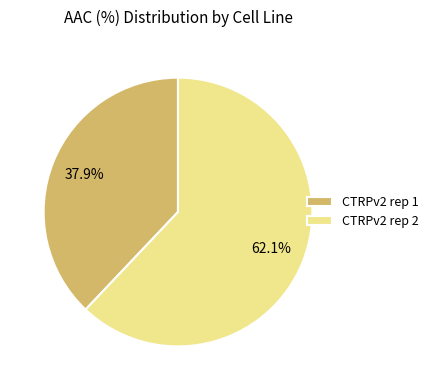

What percentage do CTRPv2 rep 1 and CTRPv2 rep 2 together represent?

100.0%